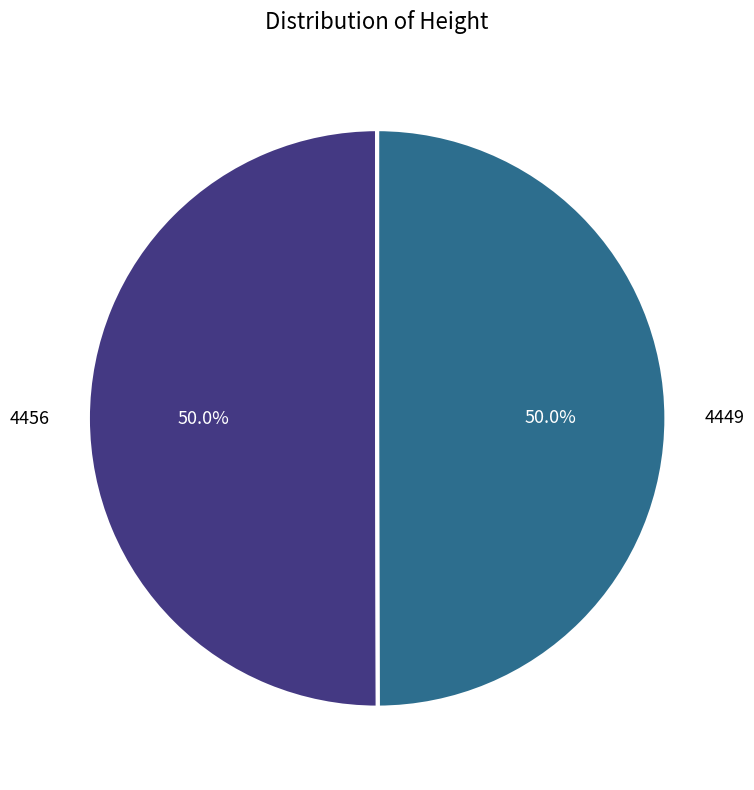

True or false: 4449 accounts for 61% of the total.

False